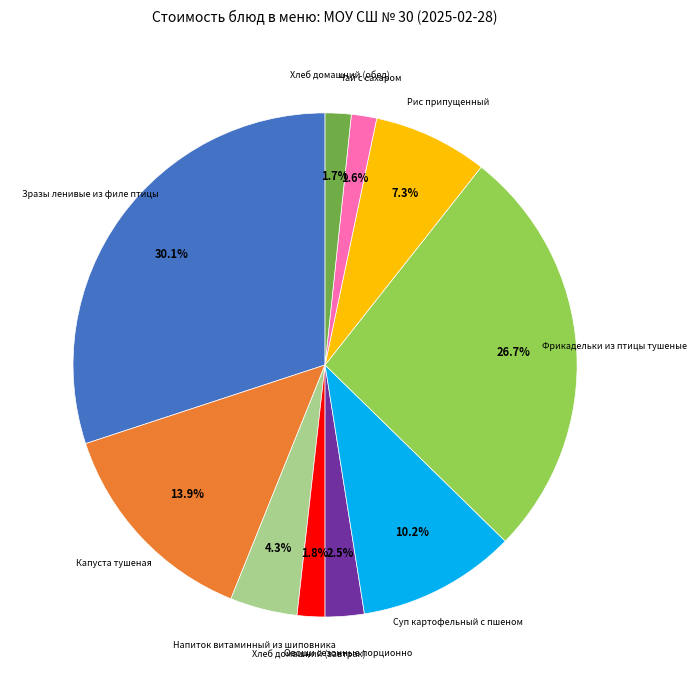

Does any single category account for the majority?

No